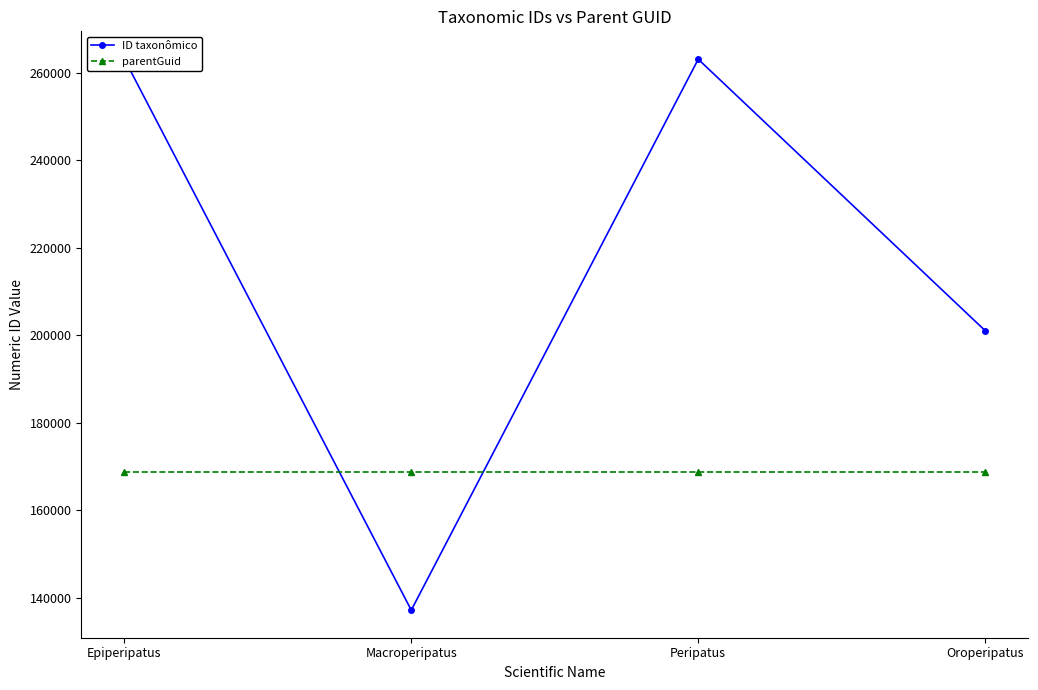

List the series in order of their peak value, highest first.

ID taxonômico, parentGuid